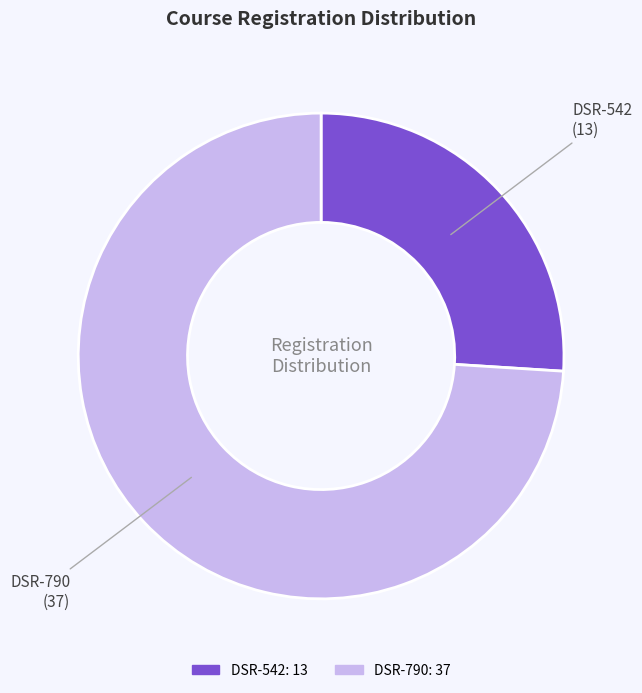

Is DSR-542 the majority of the pie?

No